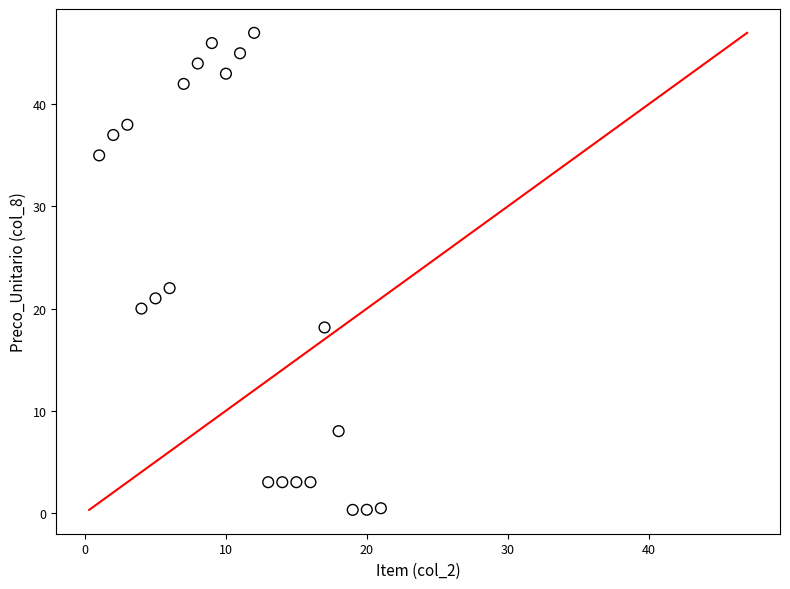

What is the range of X values (max minus min)?

20.0